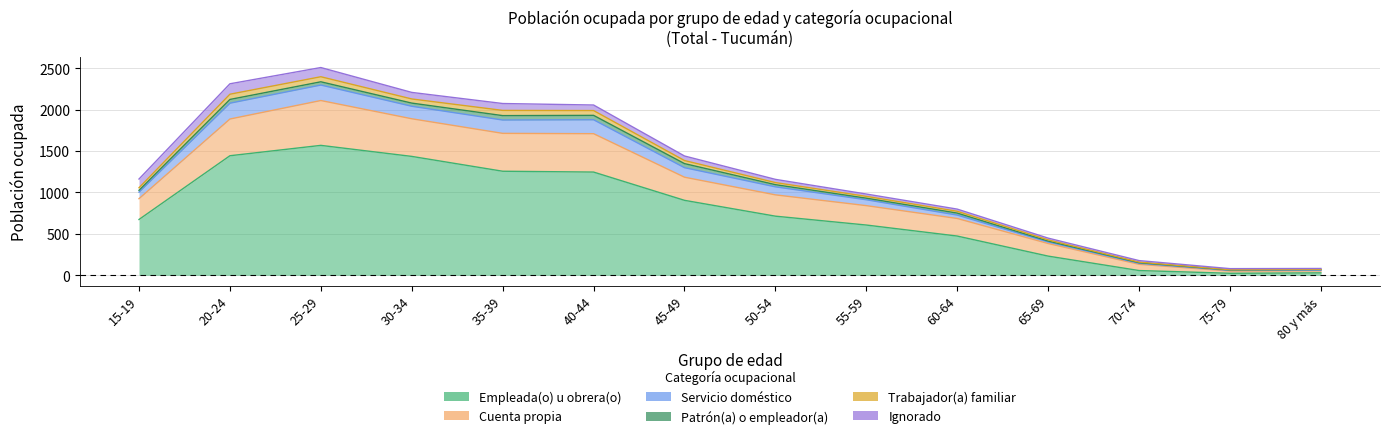

Does the chart have visible grid lines?

Yes